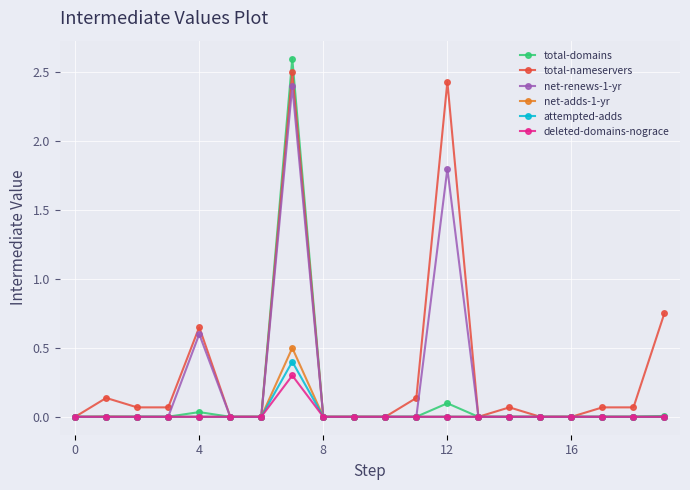

How many categories are shown in the chart?

20